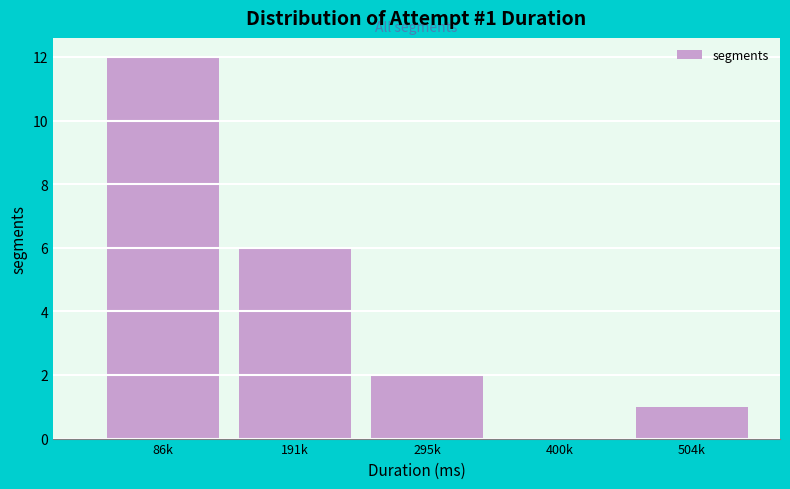

Reading right to left, list all the values displayed in this chart.

504k=1	400k=0	295k=2	191k=6	86k=12